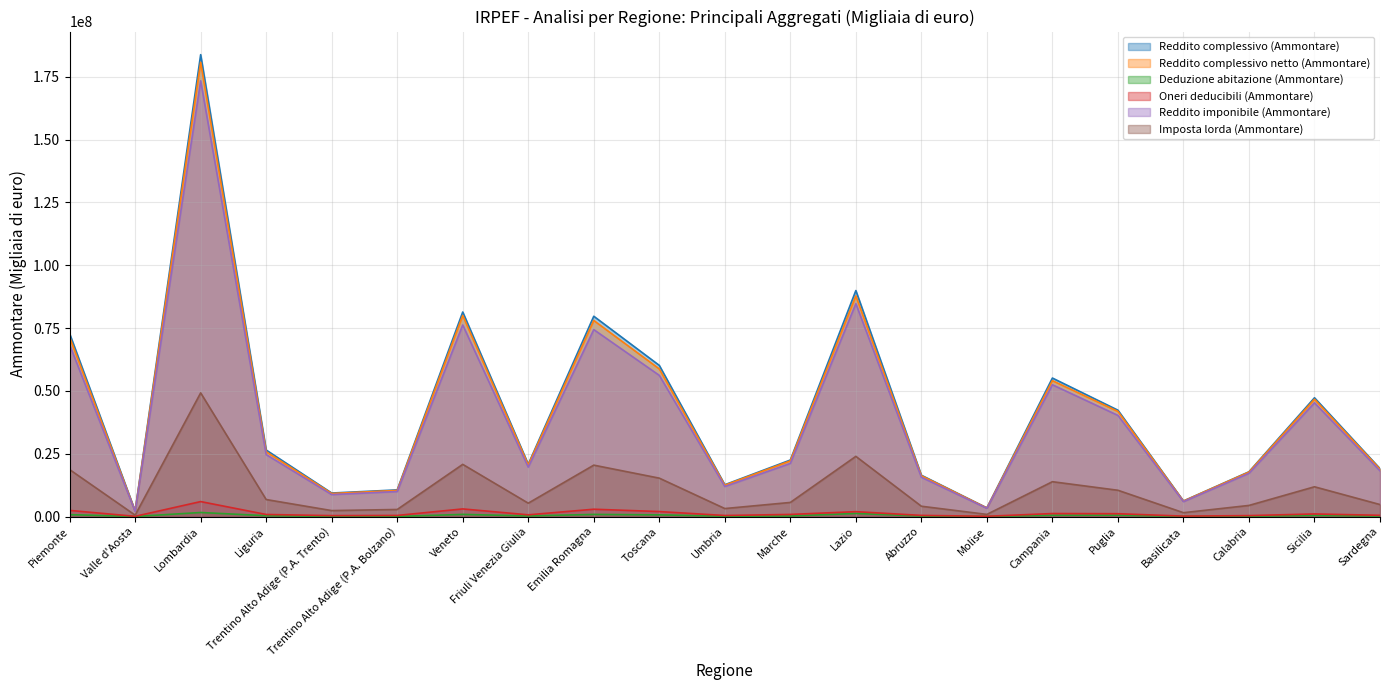

True or false: Oneri deducibili (Ammontare) and Reddito complessivo netto (Ammontare) intersect in this chart.

False